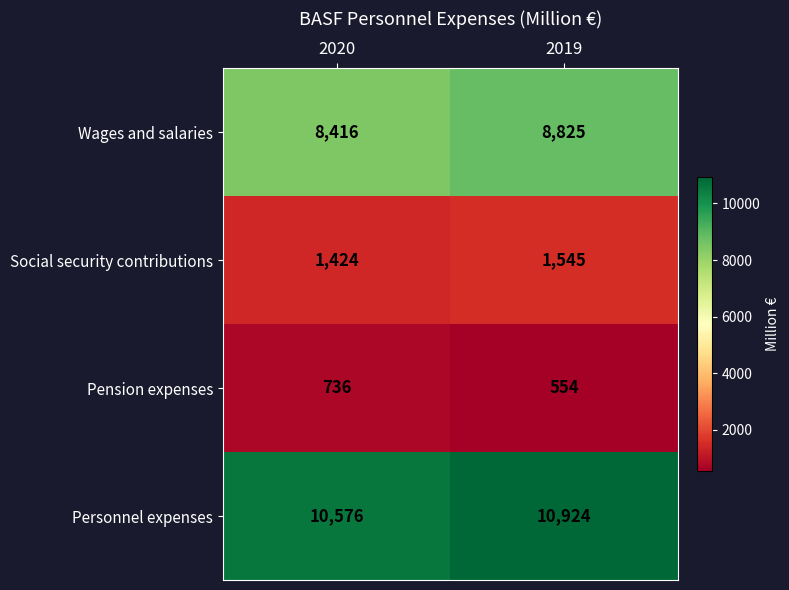

Where is Wages and salaries nearest to the value 8620?

2020